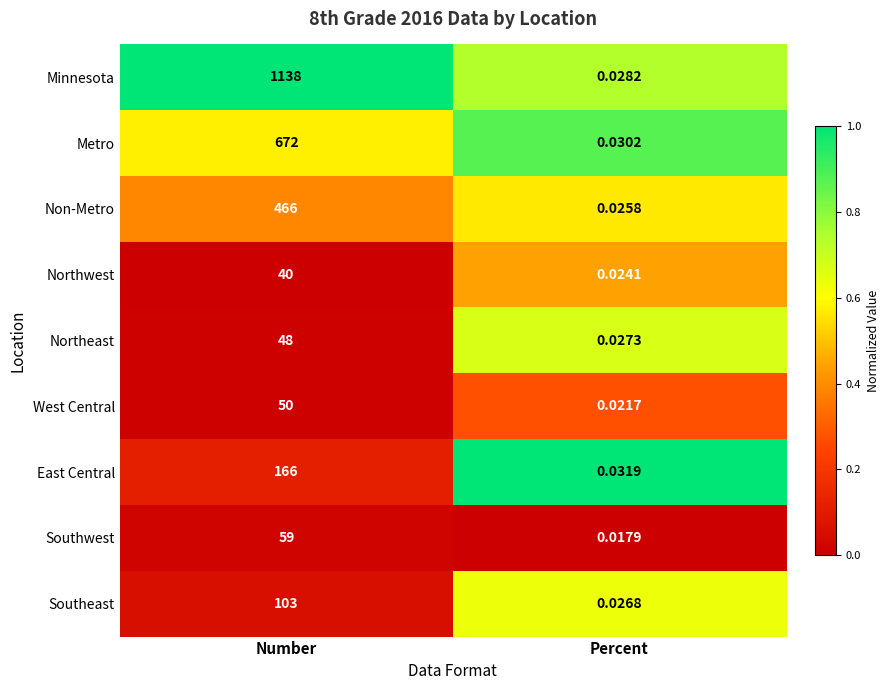

How many distinct data groups are displayed?

9